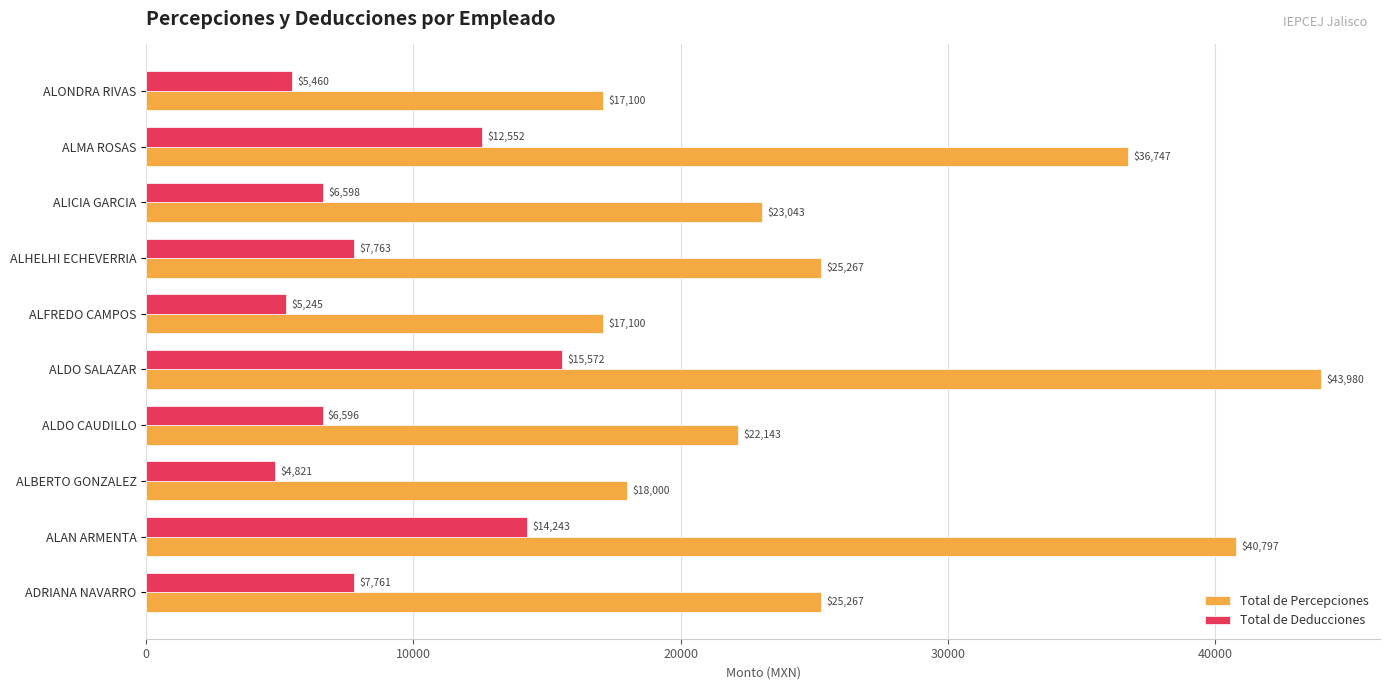

What are all the series names shown in the legend?

Total de Percepciones, Total de Deducciones